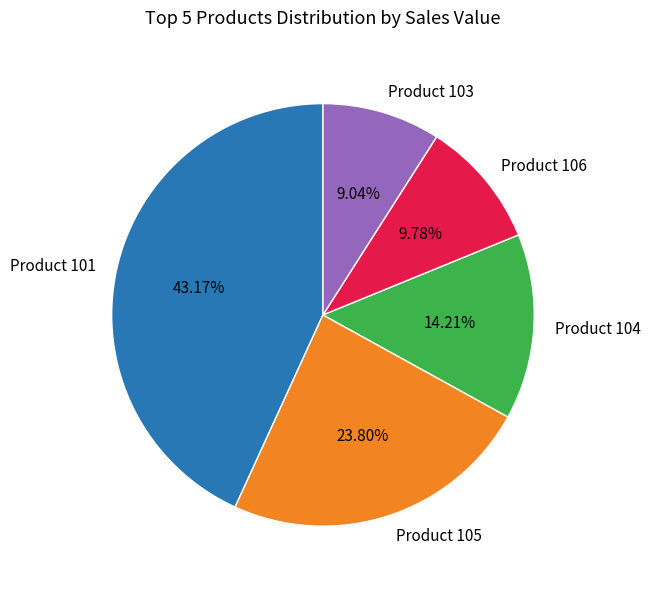

Is there any slice that represents more than half of the pie?

No